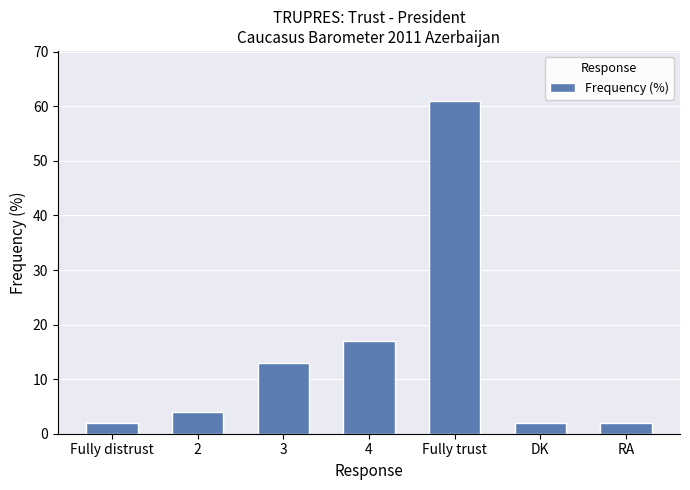

What is the greatest value displayed?

61